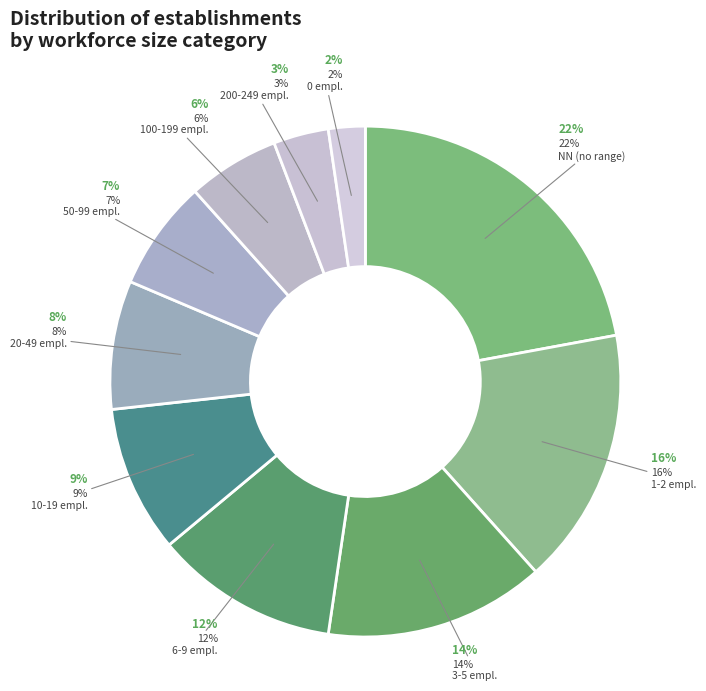

Does 00 account for over 50% of the chart?

No